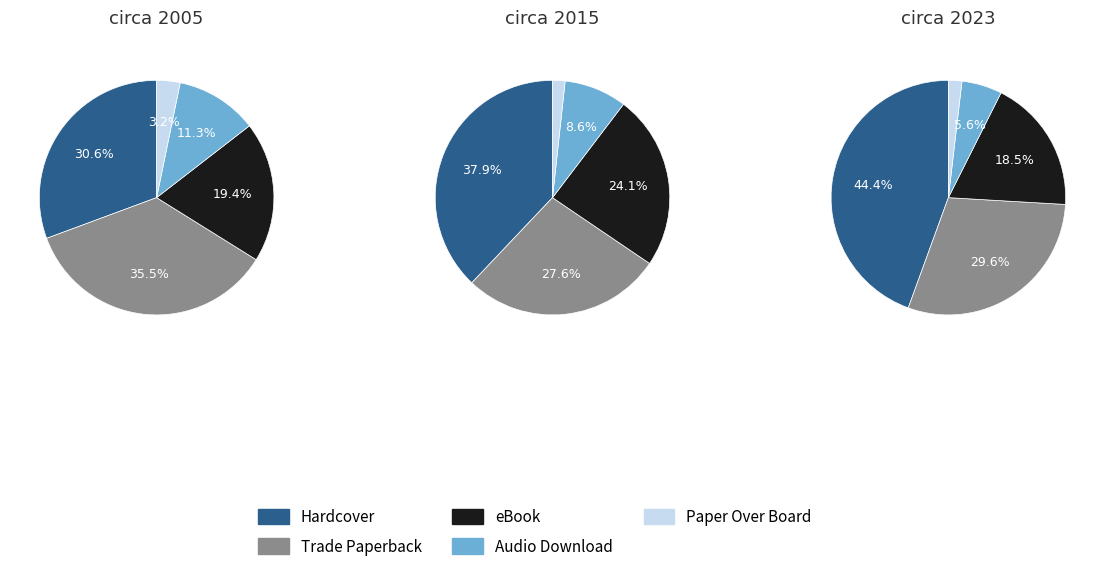

The Paper Over Board slice represents 2% of the pie. True or false?

True